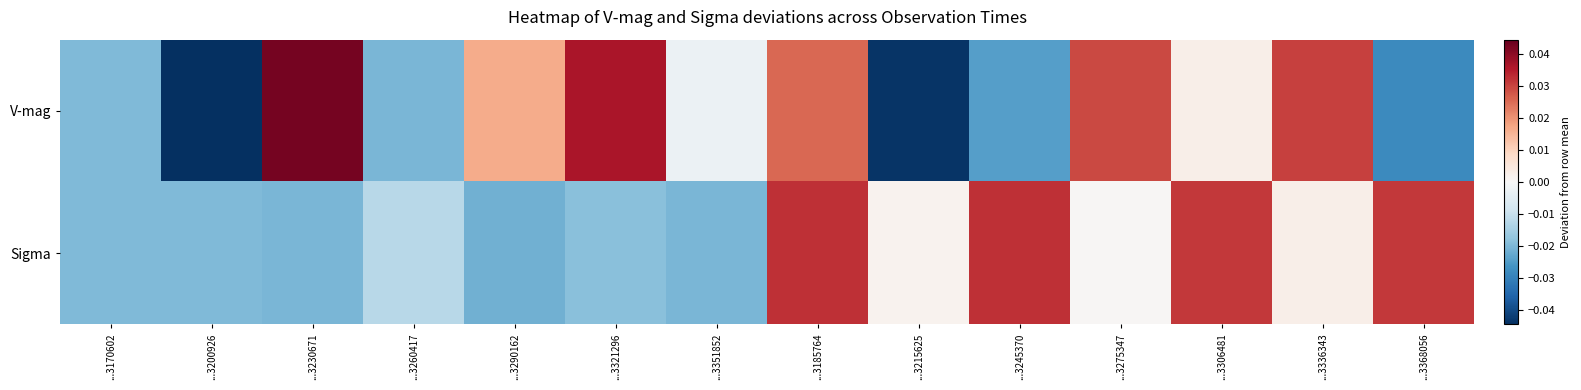

Between ...3260417 and ...3215625, which series saw the biggest shift?

V-mag